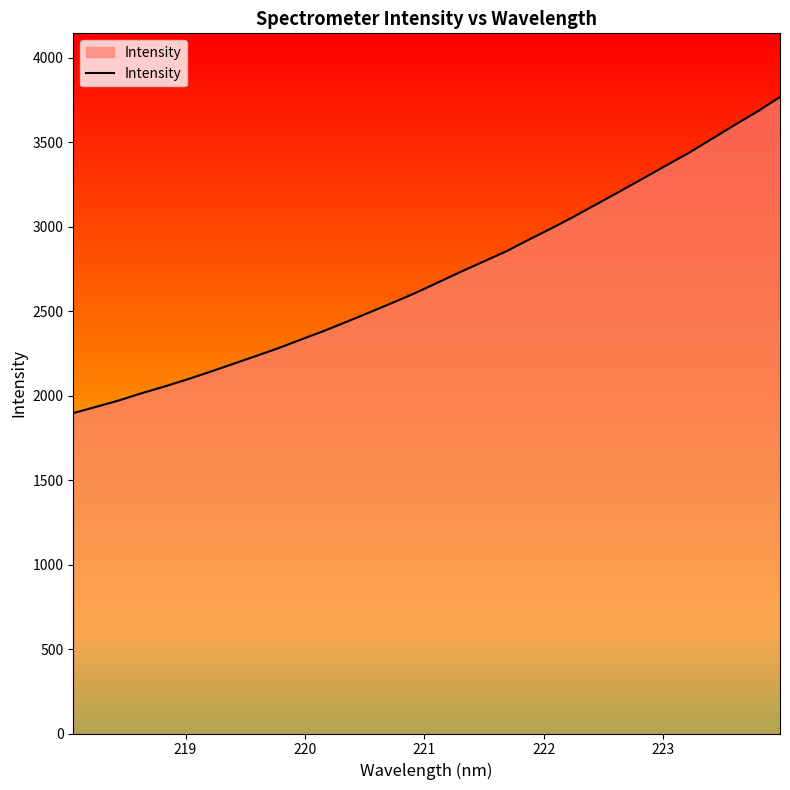

What is the smallest value displayed?

1896.8